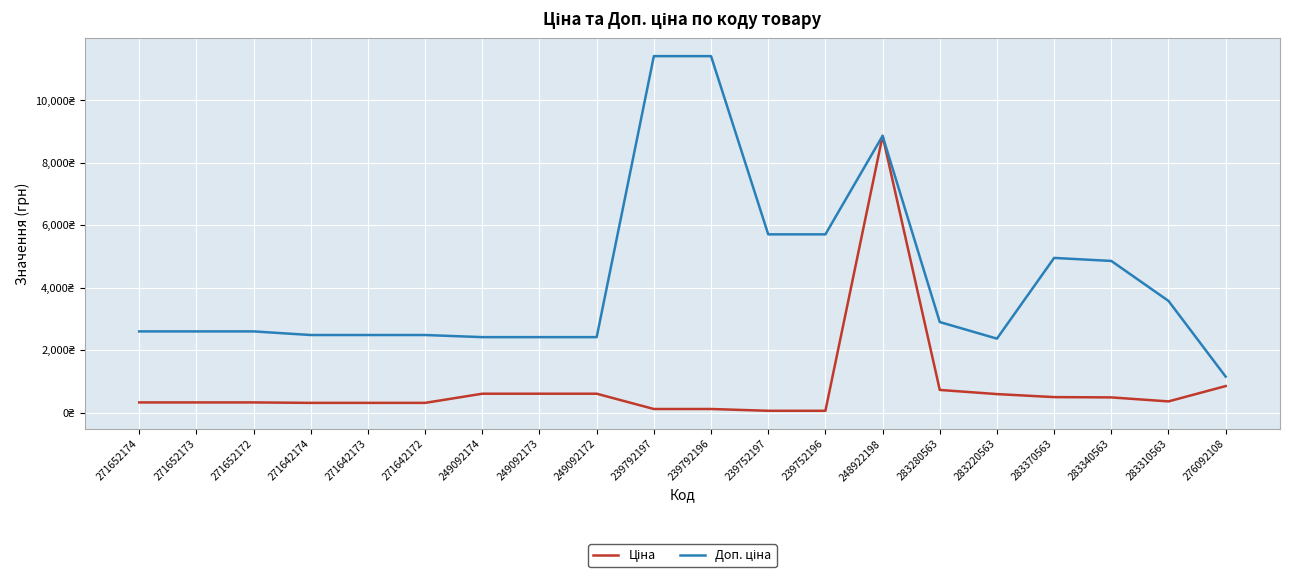

Does the chart have visible grid lines?

Yes